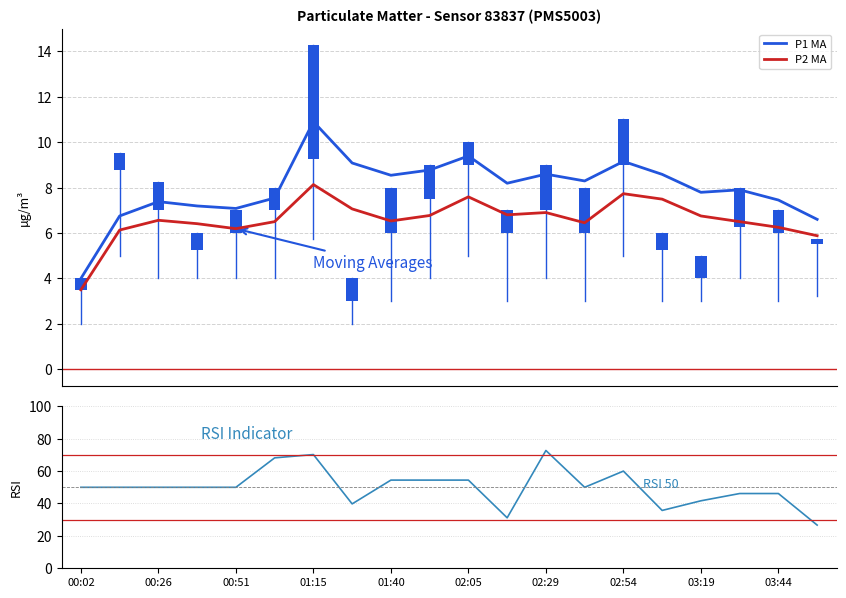

What is the difference between the second highest and second lowest values in the P2 MA series?

1.9